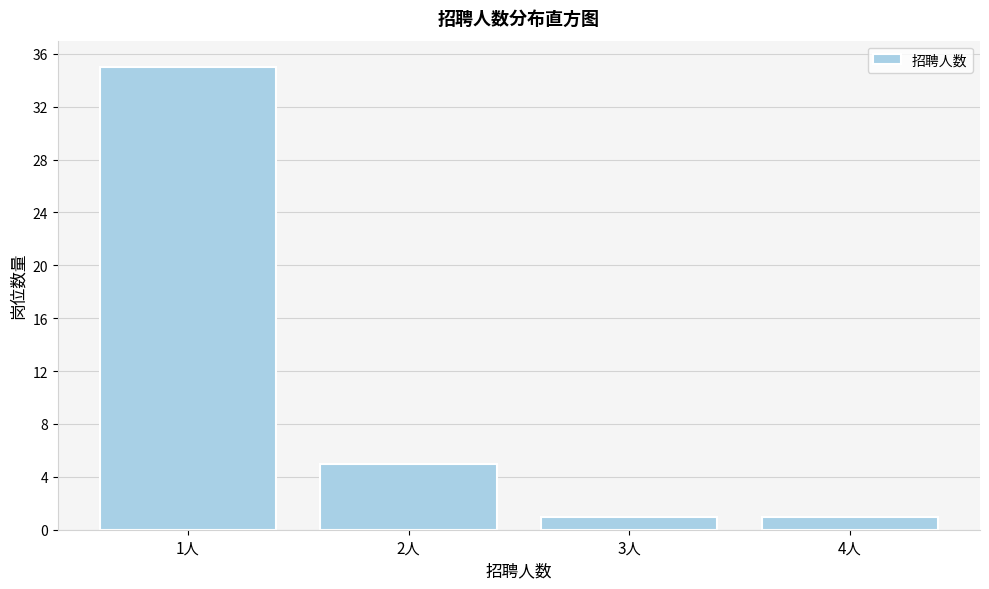

Reading left to right, list all the values displayed in this chart.

35	5	1	1